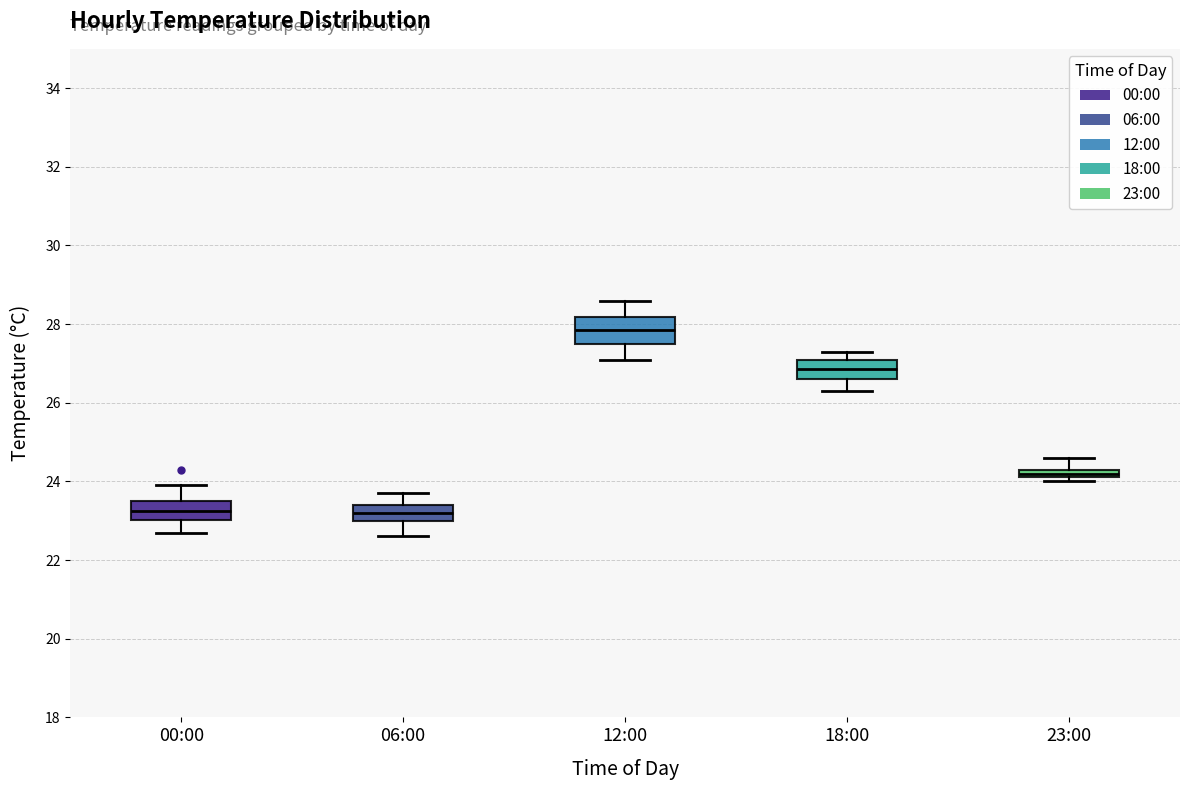

Where does the upper whisker of the box for 23:00 end on the y-axis? The values are not printed on the chart, so give them approximately, as read against the axis.

24.6